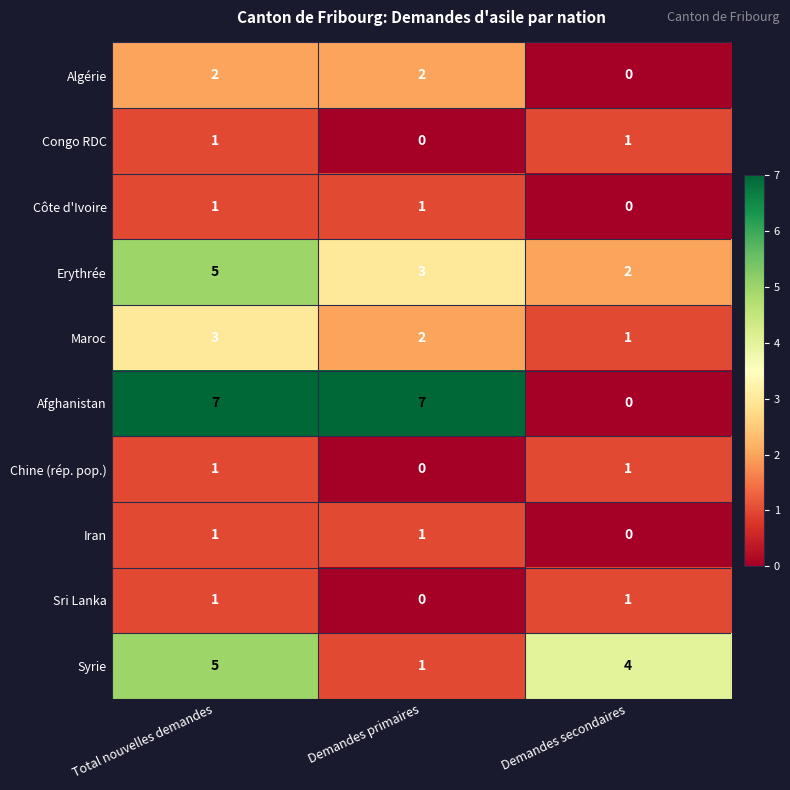

Which series has the largest range (max minus min)?

Afghanistan